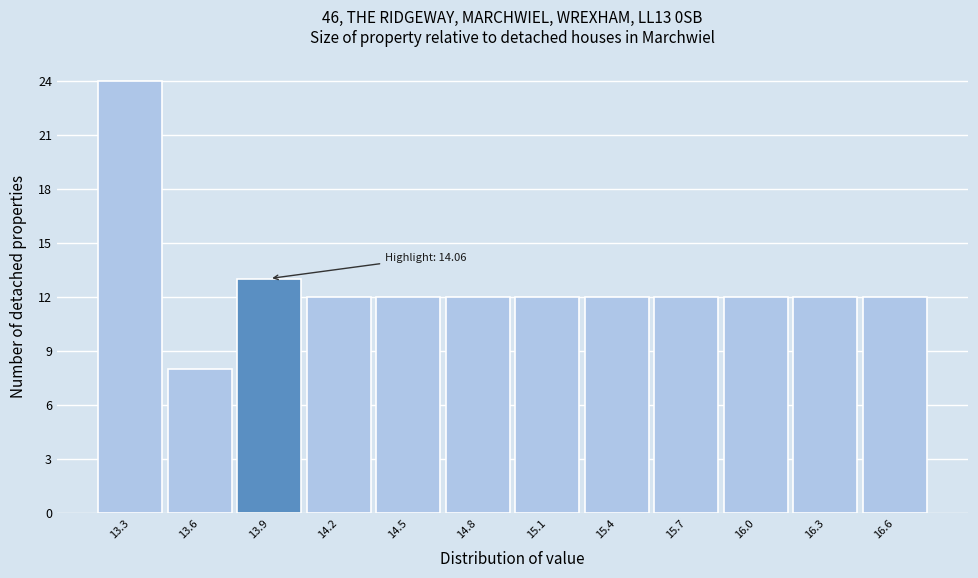

Reading left to right, transcribe all the data shown in this chart.

24	8	13	12	12	12	12	12	12	12	12	12